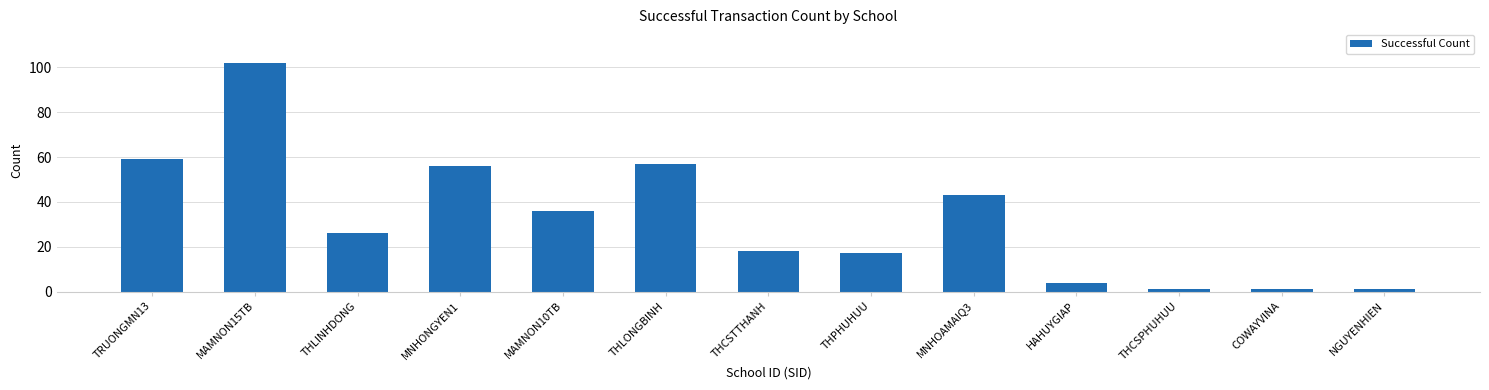

Reading left to right, what are all the values shown in this chart?

59	102	26	56	36	57	18	17	43	4	1	1	1